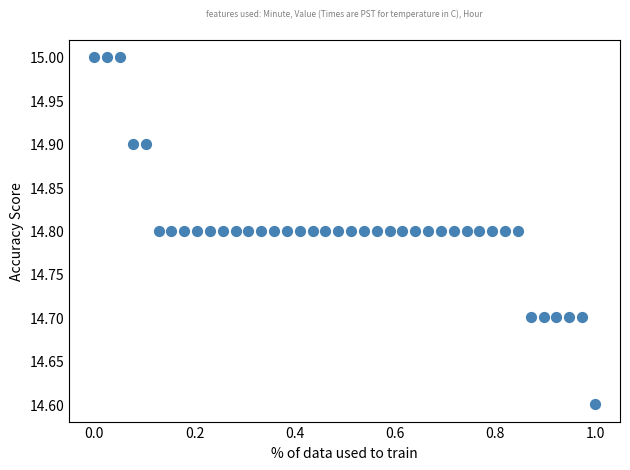

What is the range of X values (max minus min)?

1.0